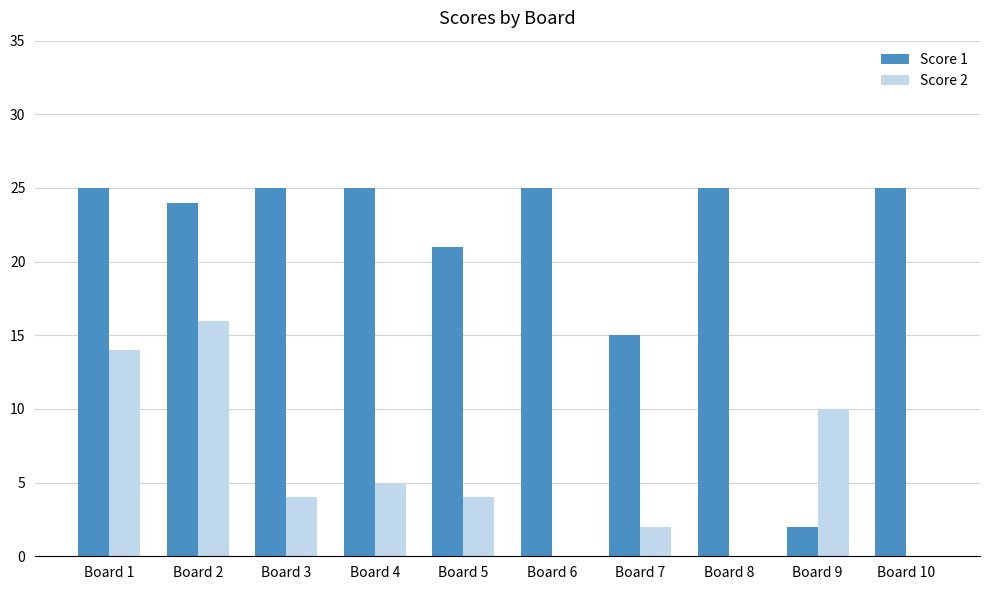

Reading left to right, what are all the values shown in this chart?

Score 1: Board 1=25	Board 2=24	Board 3=25	Board 4=25	Board 5=21	Board 6=25	Board 7=15	Board 8=25	Board 9=2	Board 10=25
Score 2: Board 1=14	Board 2=16	Board 3=4	Board 4=5	Board 5=4	Board 6=0	Board 7=2	Board 8=0	Board 9=10	Board 10=0